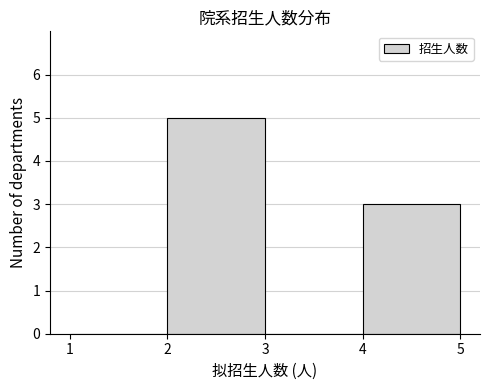

Which range on the x-axis has the tallest bar?

2 to 3